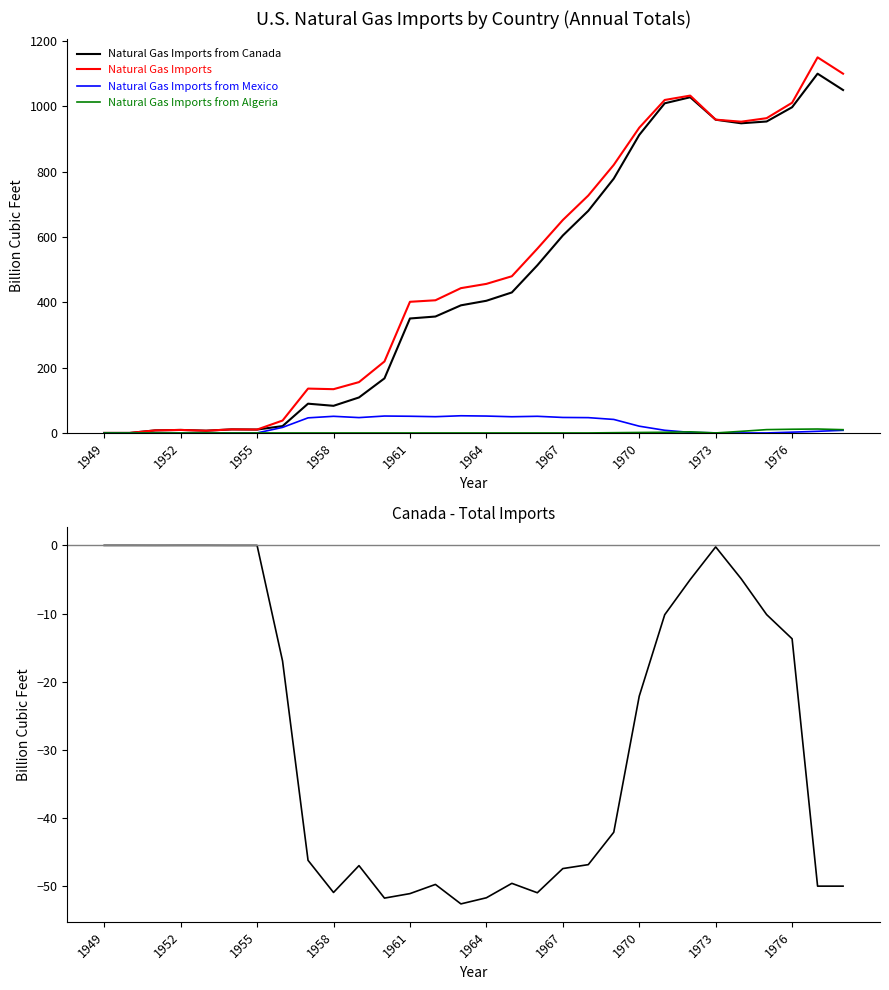

Is it true that Natural Gas Imports from Canada equals 715.0 at 1964?

False